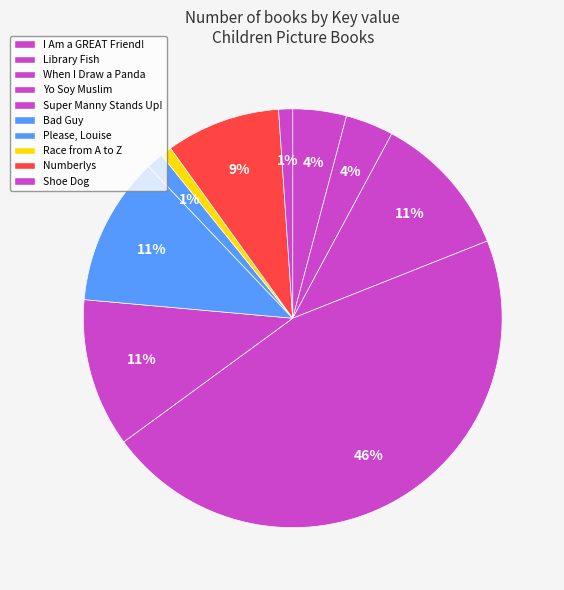

To the nearest percent, what percentage of the pie is Please, Louise?

1%